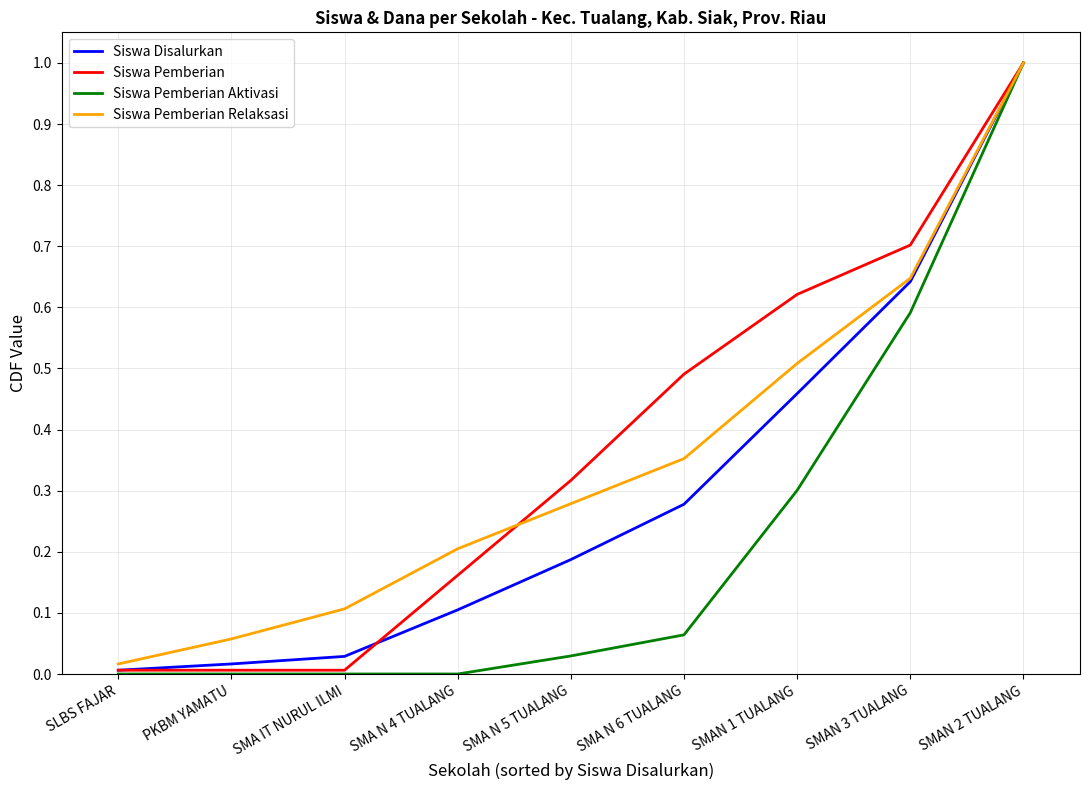

Between SMAN 1 TUALANG and SMAN 3 TUALANG, which series saw the biggest shift?

Siswa Pemberian Aktivasi